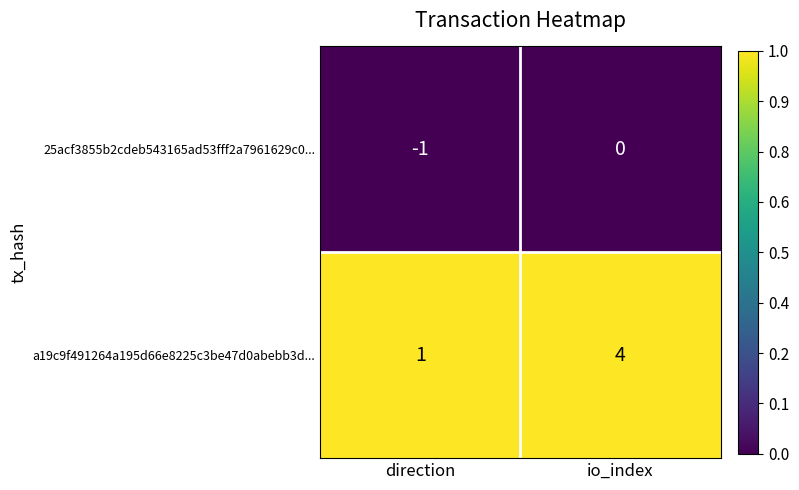

Reading left to right, list all the values displayed in this chart.

25acf3855b2cdeb543165ad53fff2a7961629c0...: direction=-1	io_index=0
a19c9f491264a195d66e8225c3be47d0abebb3d...: direction=1	io_index=4